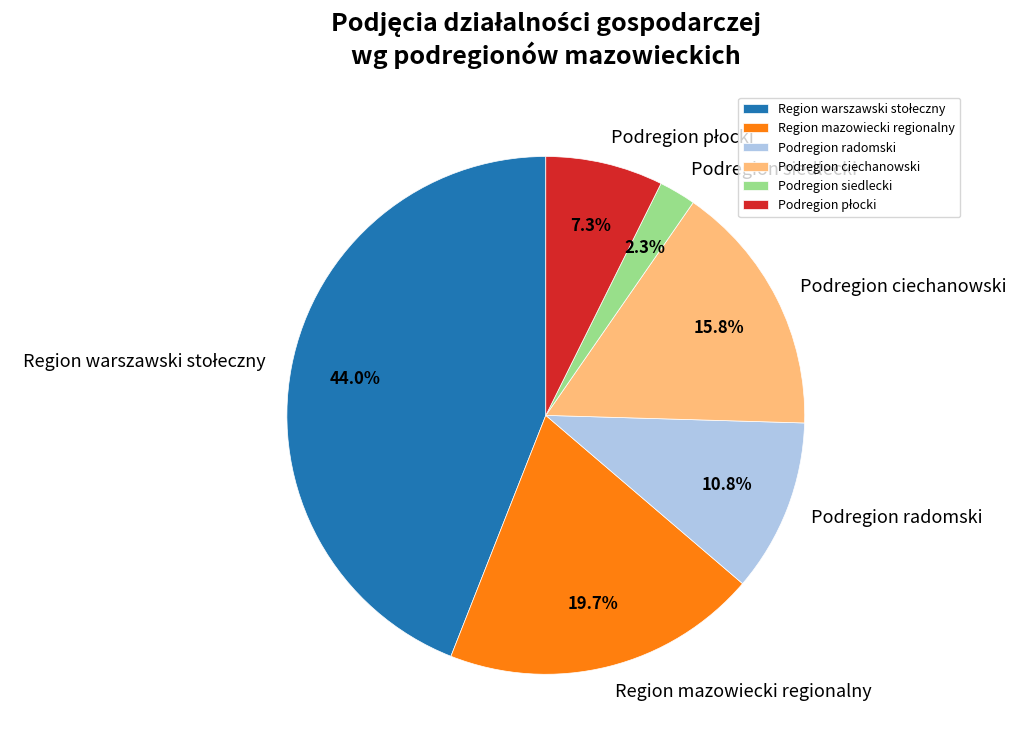

Between Podregion ciechanowski and Region mazowiecki regionalny, which is larger?

Region mazowiecki regionalny